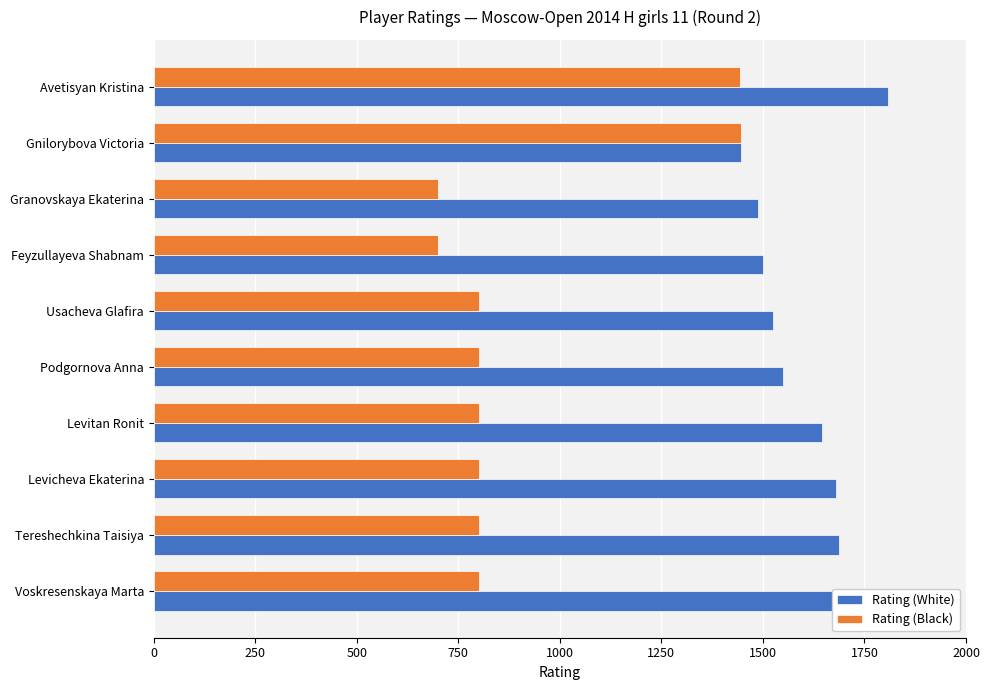

What is the spread (max minus min) of values at Granovskaya Ekaterina?

787